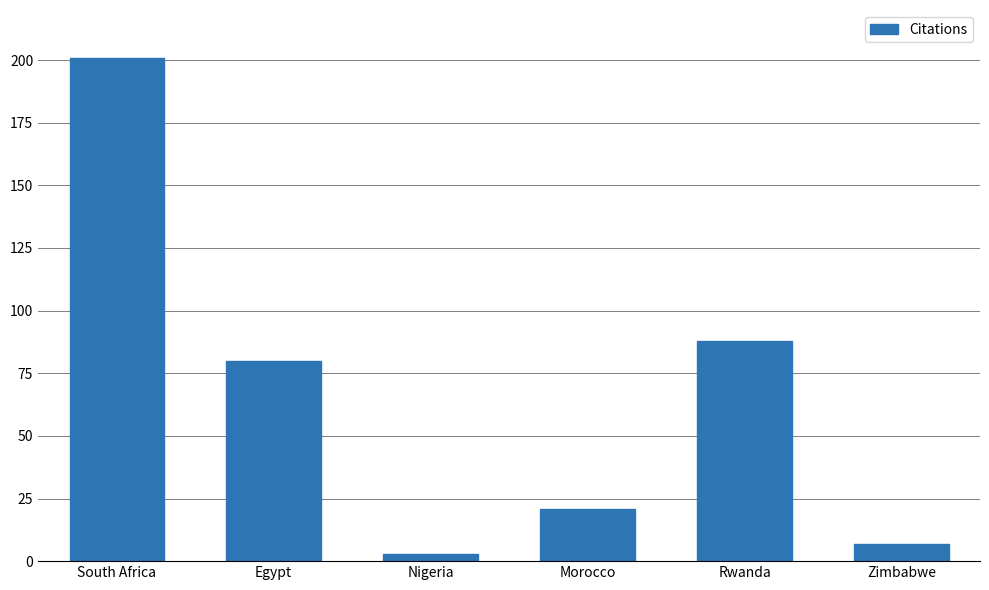

List the labels in order of value, largest first.

South Africa, Rwanda, Egypt, Morocco, Zimbabwe, Nigeria